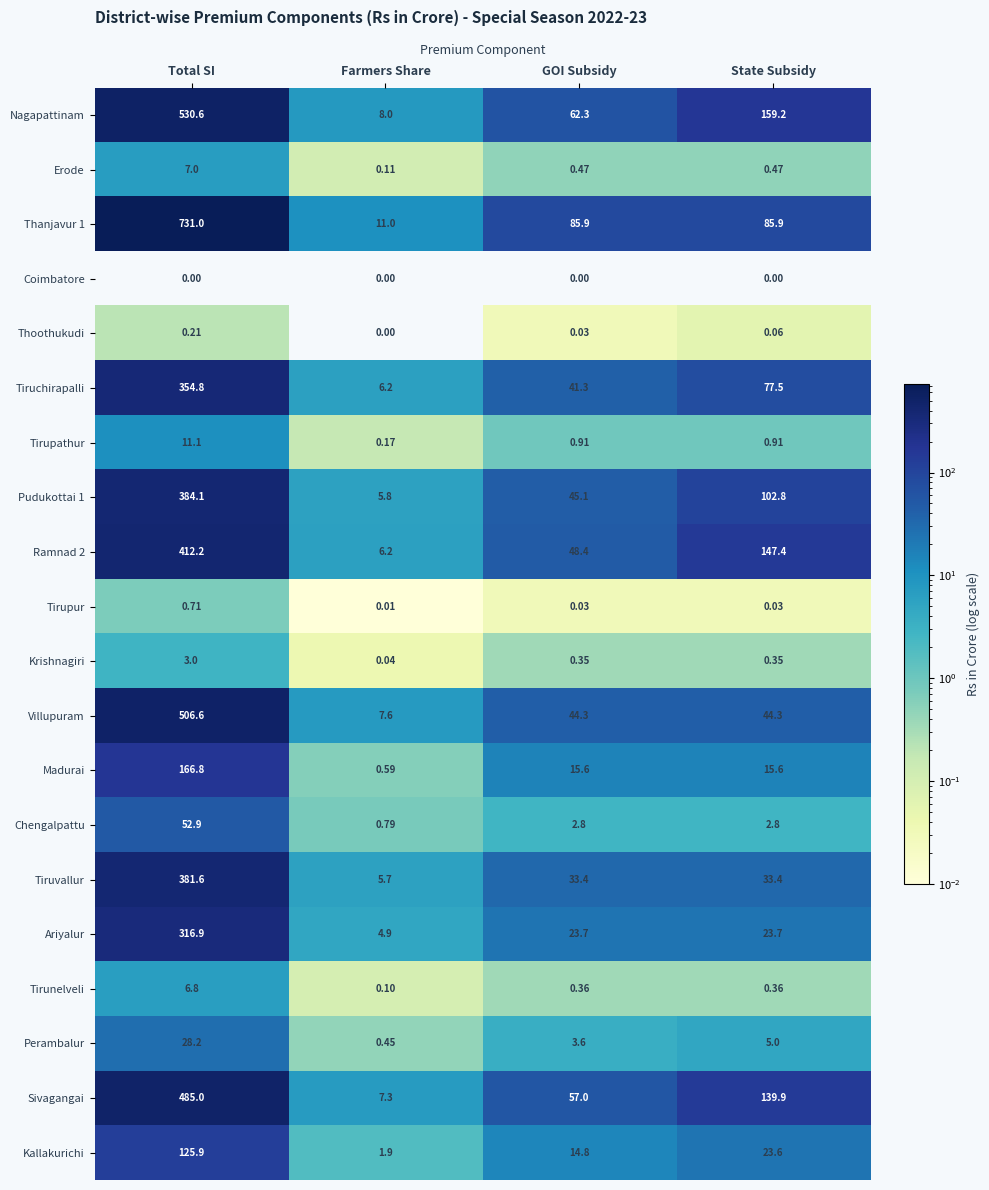

Which category has the highest value in the Tiruchirapalli series?

Total SI